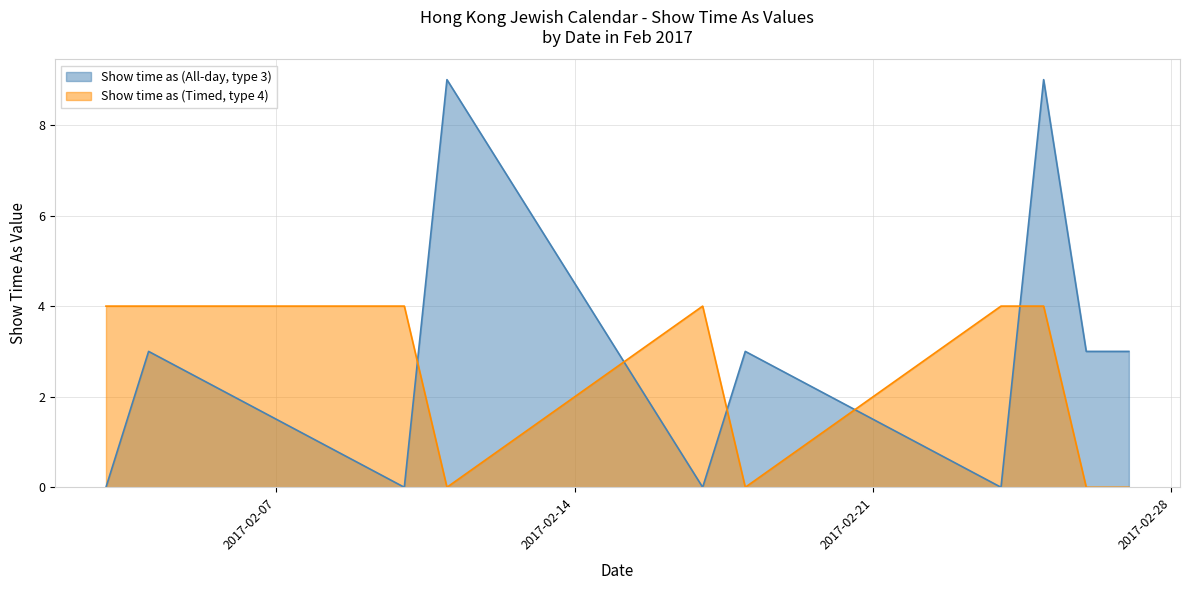

Which series has the widest spread of values?

Show time as (All-day, type 3)